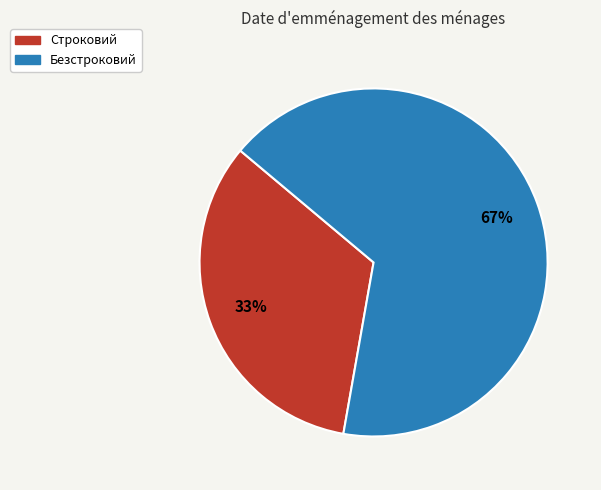

Rank the categories by value from lowest to highest.

Строковий, Безстроковий